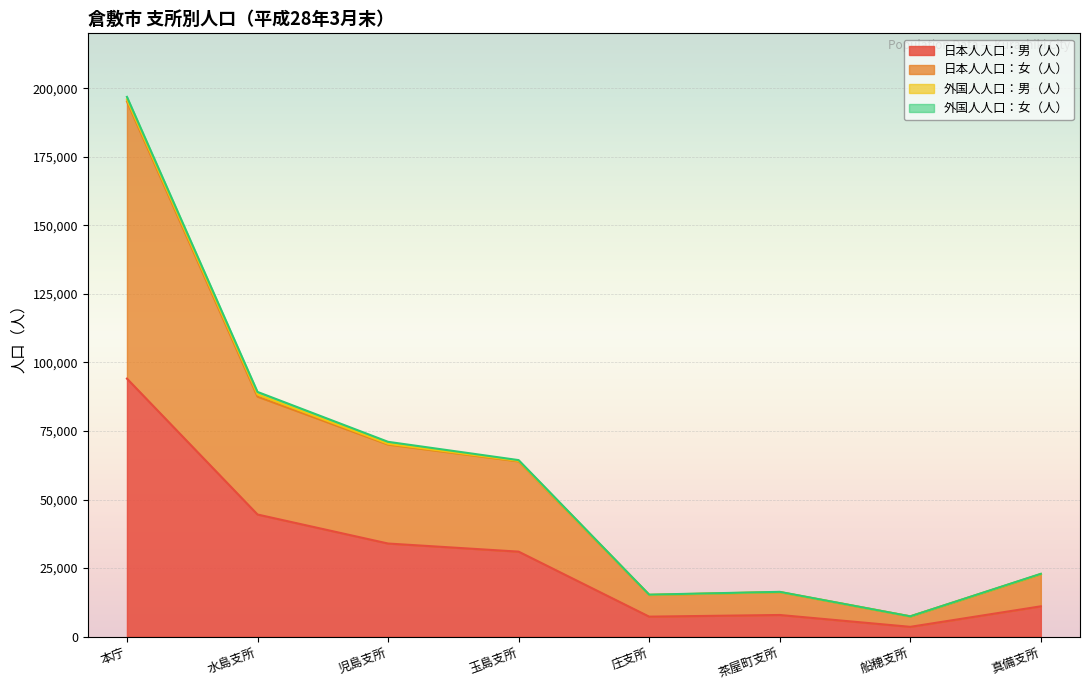

Which series has the largest total across all categories?

日本人人口：女（人）